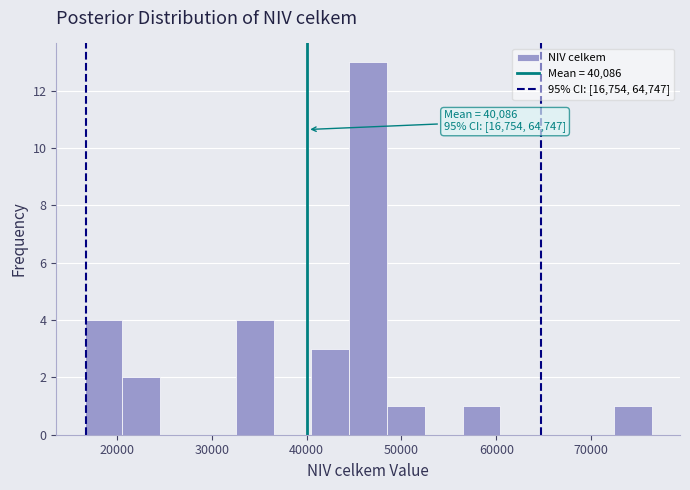

Read against the x-axis, roughly where is the centre of the tallest bar?

46000